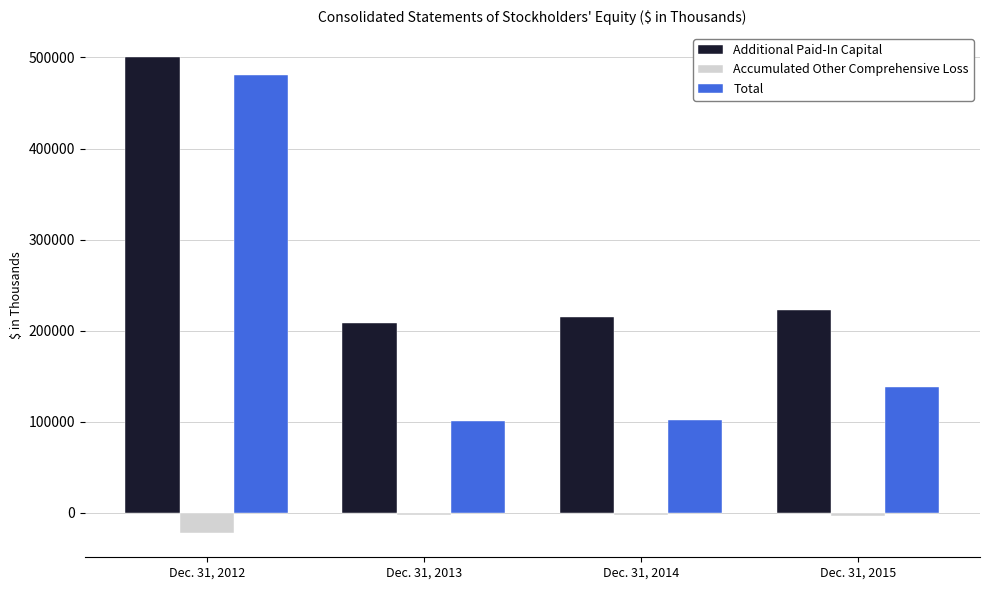

Which category has the highest value across all series?

Dec. 31, 2012